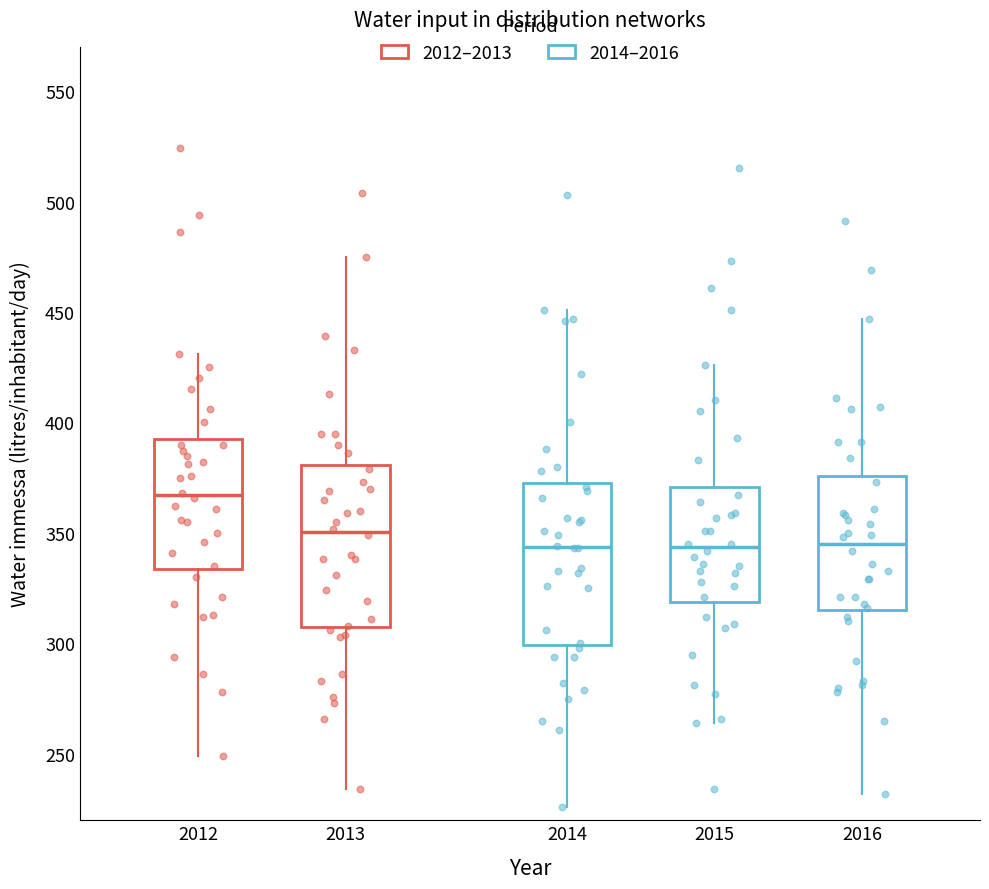

Where does the lower whisker of the box at x = 2013 end on the y-axis? The values are not printed on the chart, so give them approximately, as read against the axis.

235